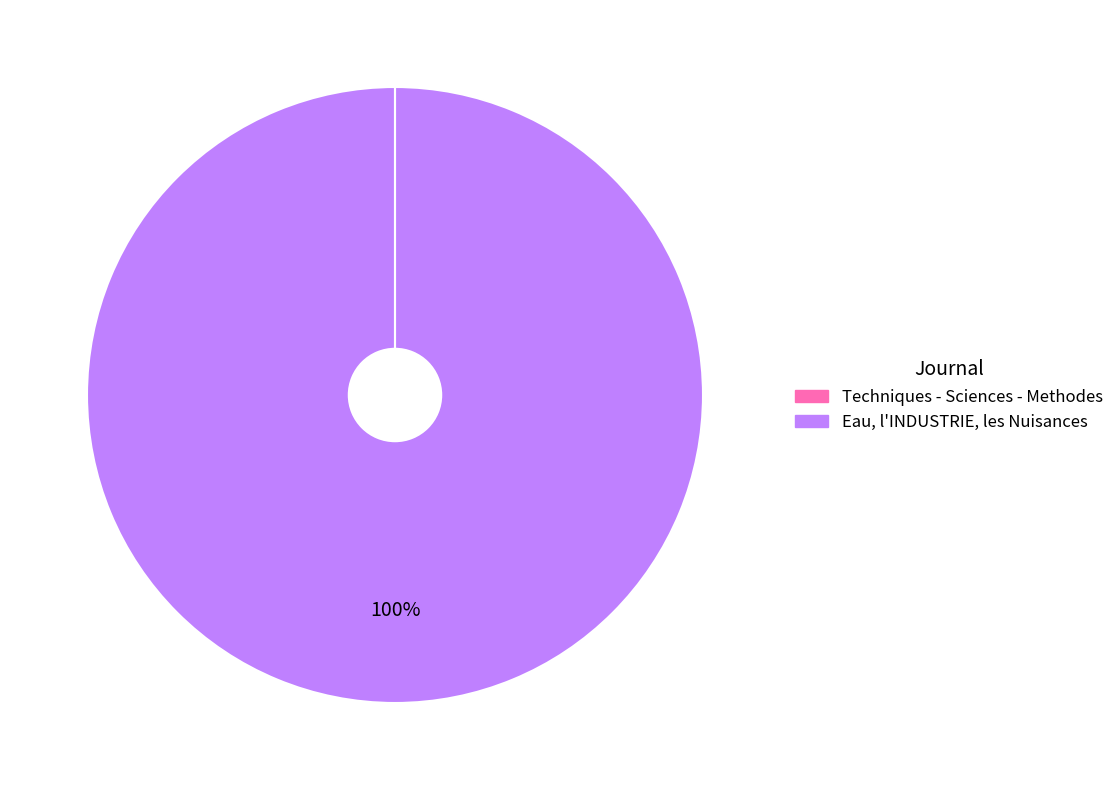

To the nearest percent, what is the average slice percentage?

50%